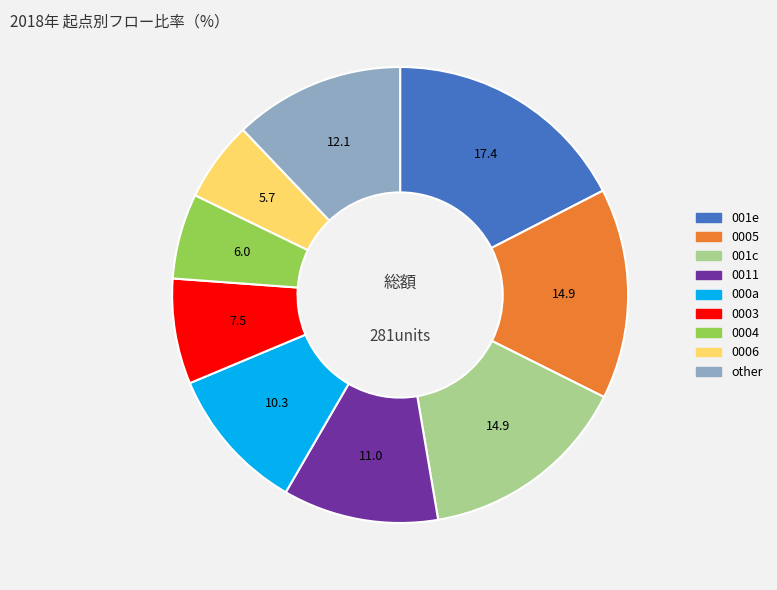

Is there a majority slice in this chart?

No